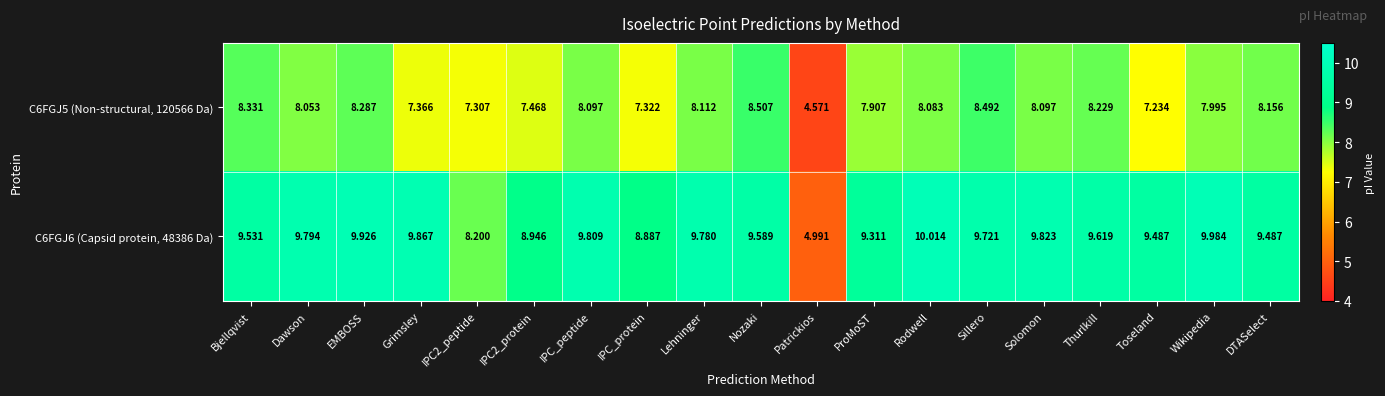

Which category has the highest value in the C6FGJ6 (Capsid protein, 48386 Da) series?

Rodwell